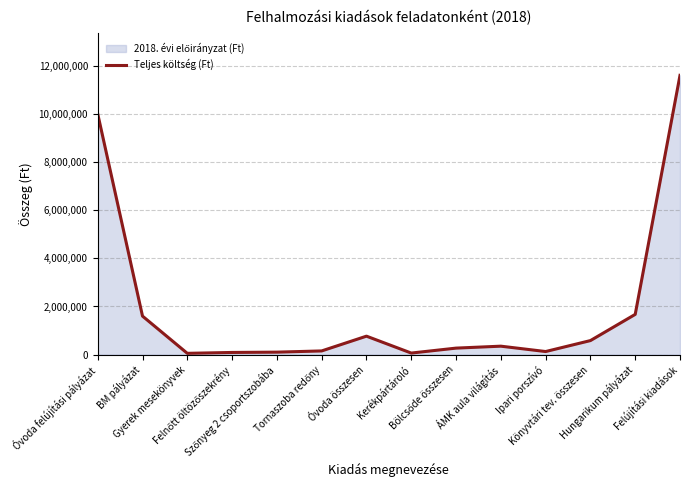

Does the chart display data point markers on the line(s)?

No